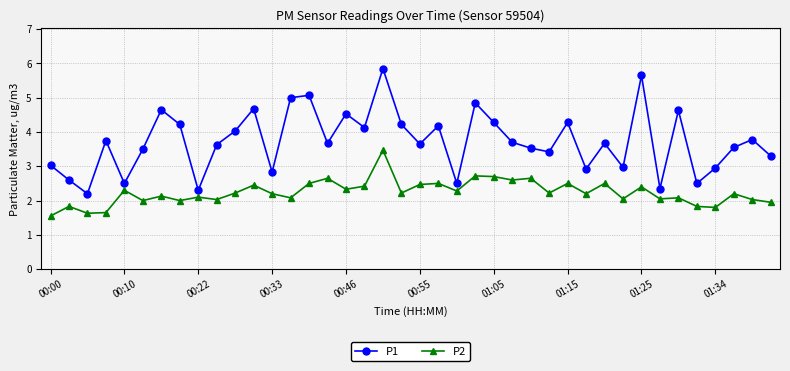

Which series has the largest range (max minus min)?

P1